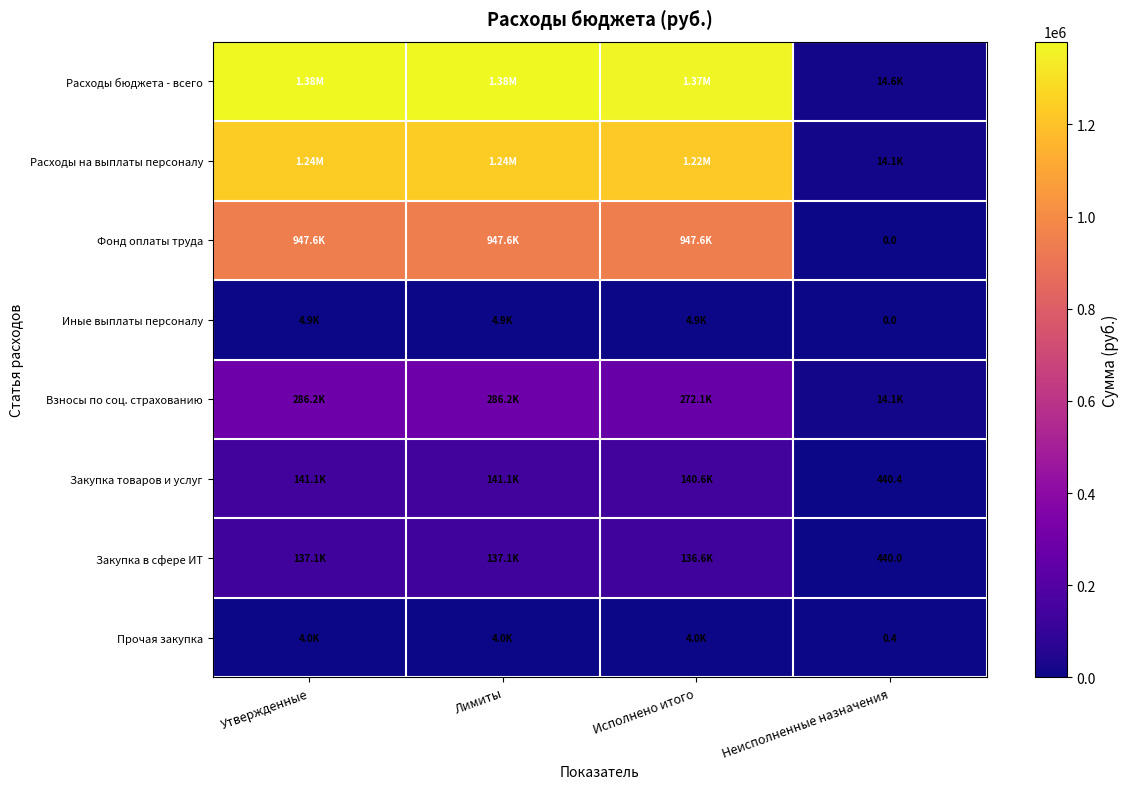

Which series has the largest range (max minus min)?

Расходы бюджета - всего